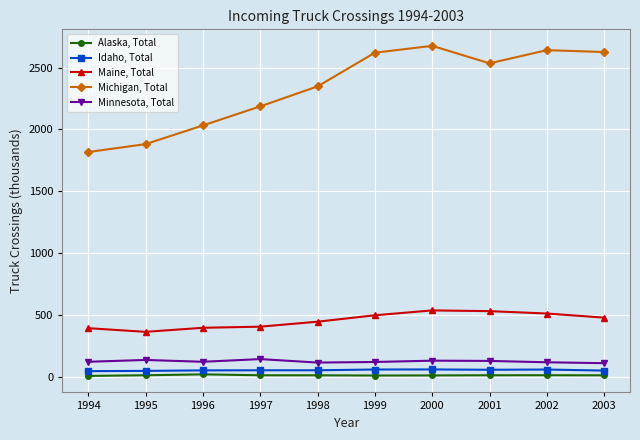

What is the value of the Maine, Total point at the 5th from the left?

445.2